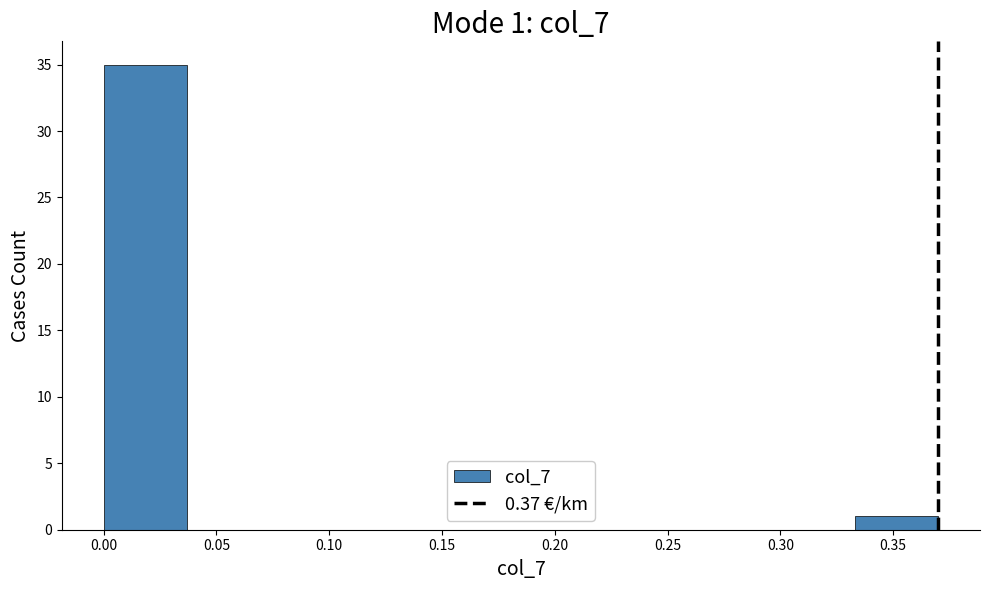

Which range on the x-axis has the tallest bar?

0.000 to 0.037